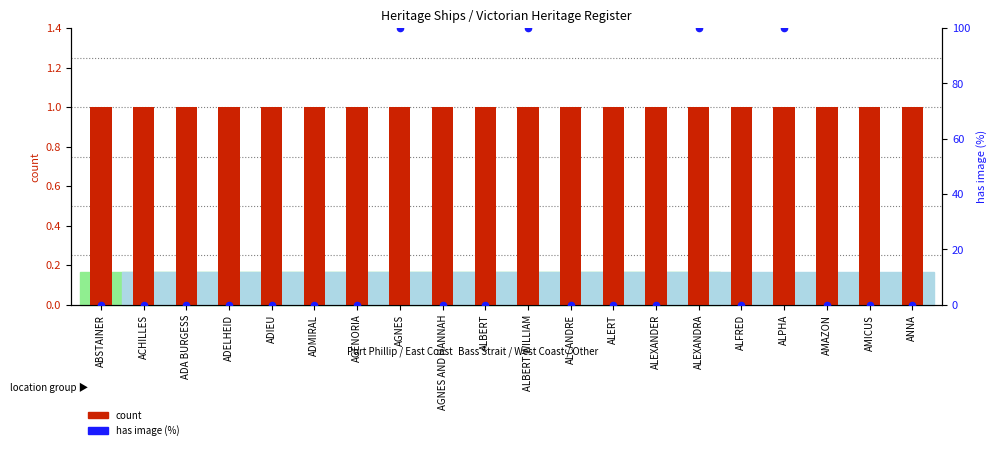

Which series has the largest total across all categories?

has image (%)